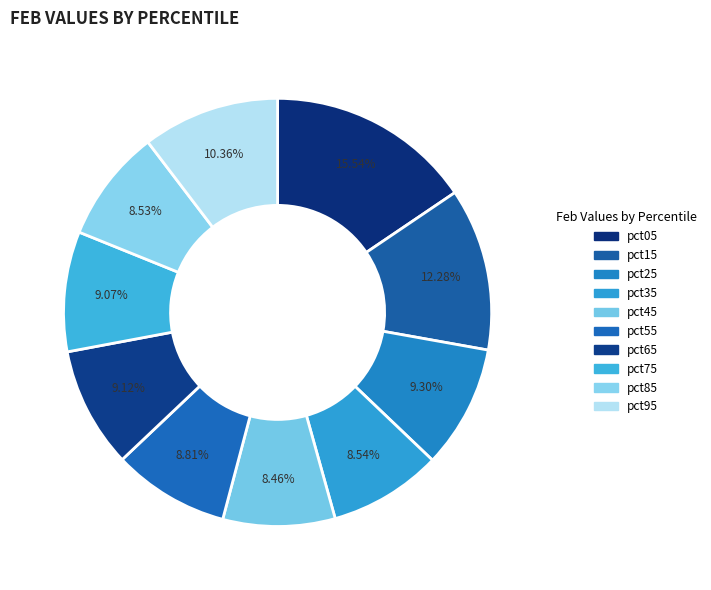

How many segments does this pie chart have?

10